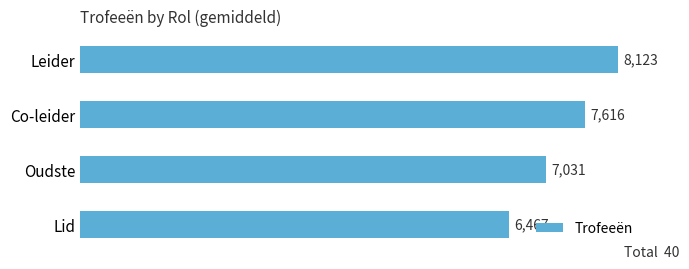

How many series are shown in this chart?

1